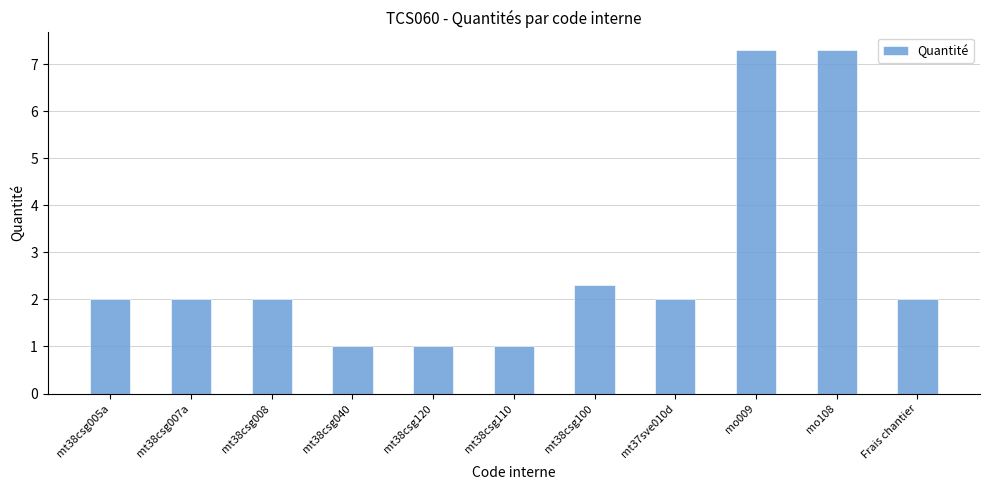

Reading right to left, transcribe all the data shown in this chart.

Frais chantier=2.0	mo108=7.3	mo009=7.3	mt37sve010d=2.0	mt38csg100=2.3	mt38csg110=1.0	mt38csg120=1.0	mt38csg040=1.0	mt38csg008=2.0	mt38csg007a=2.0	mt38csg005a=2.0